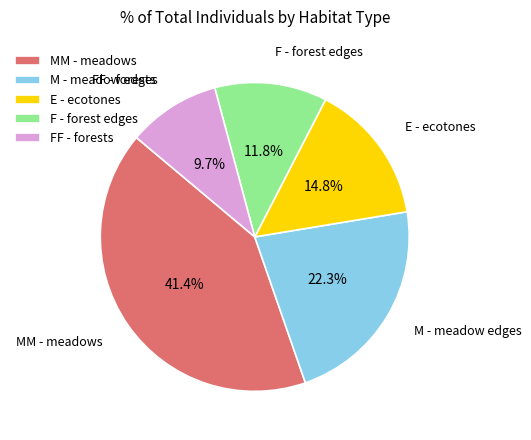

What is the ratio of the value at FF - forests to the value at M - meadow edges?

0.4